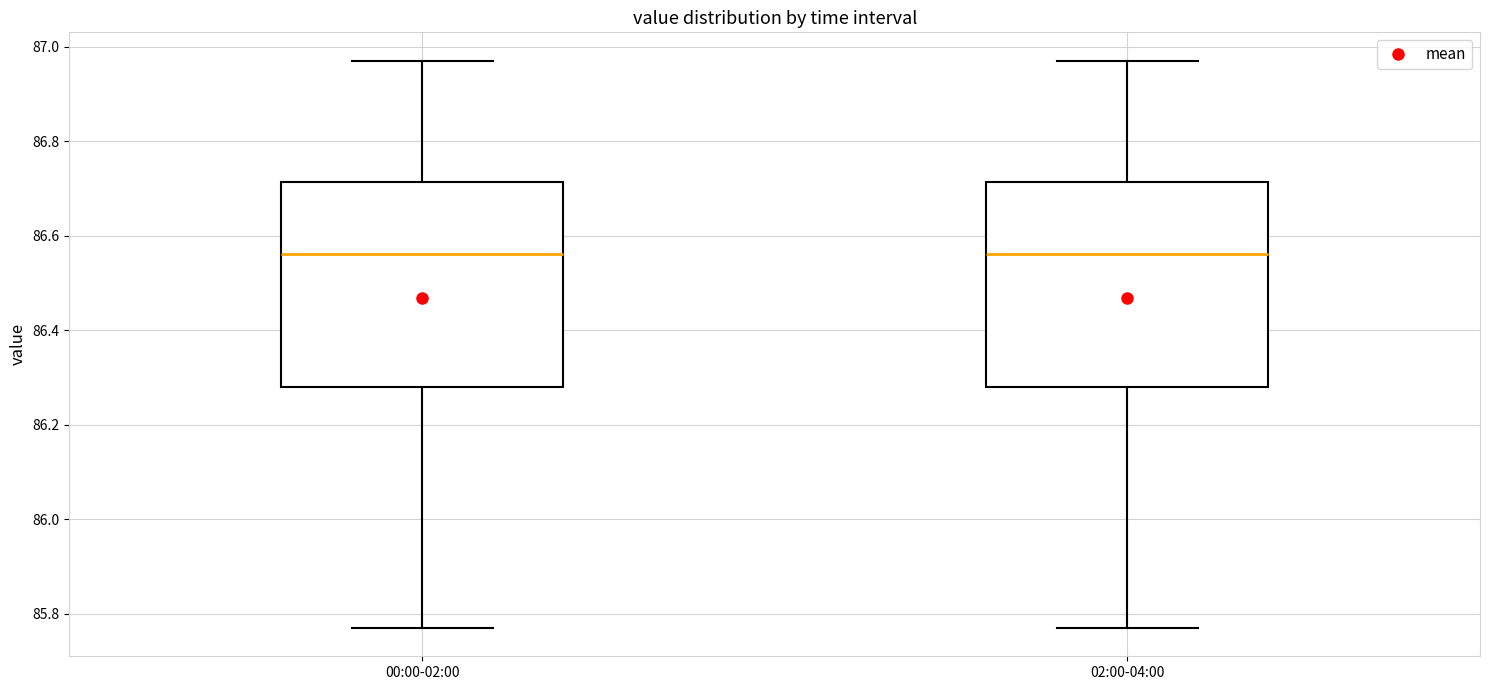

Reading left to right, transcribe this box plot: for each box, give where its median line is, the range the box spans, and where its two whiskers end, as read against the y-axis. The values are not printed on the chart, so give them approximately, as read against the axis.

00:00-02:00: median 86.56, box 86.28 to 86.72, whiskers 85.78 to 86.98
02:00-04:00: median 86.56, box 86.28 to 86.72, whiskers 85.78 to 86.98